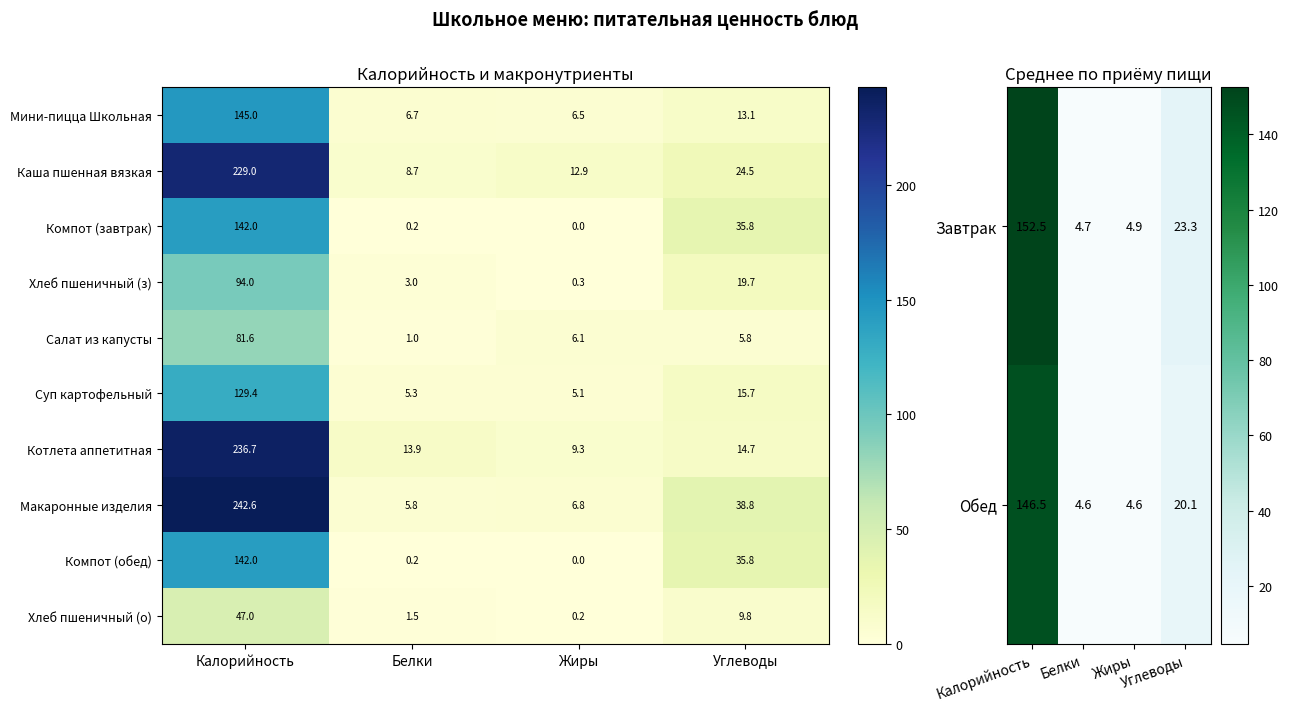

At which label is Салат из капусты closest to 41?

Жиры